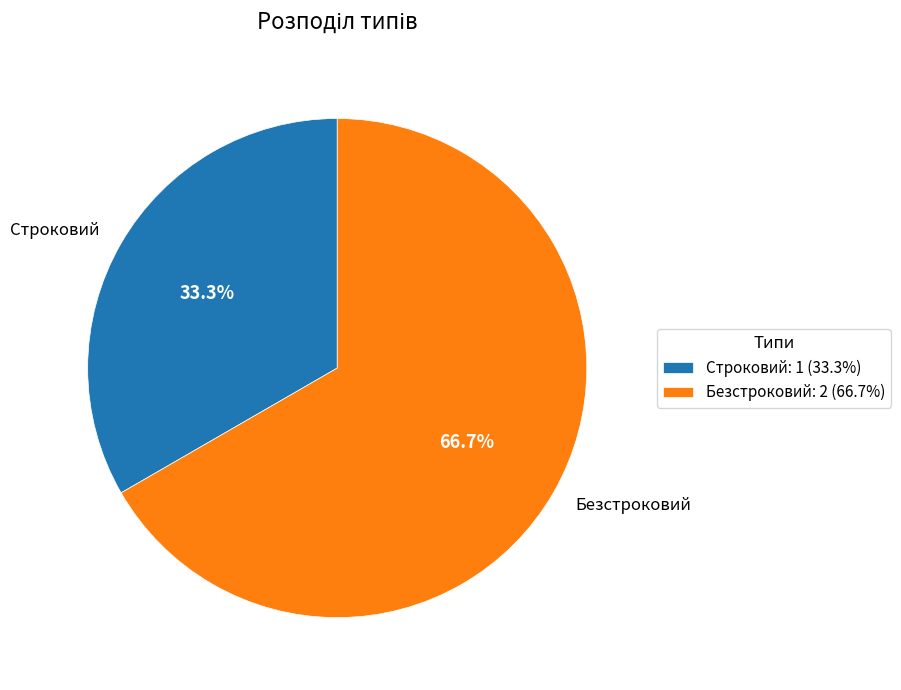

Between Строковий: 1 (33.3%) and Безстроковий: 2 (66.7%), which is larger?

Безстроковий: 2 (66.7%)